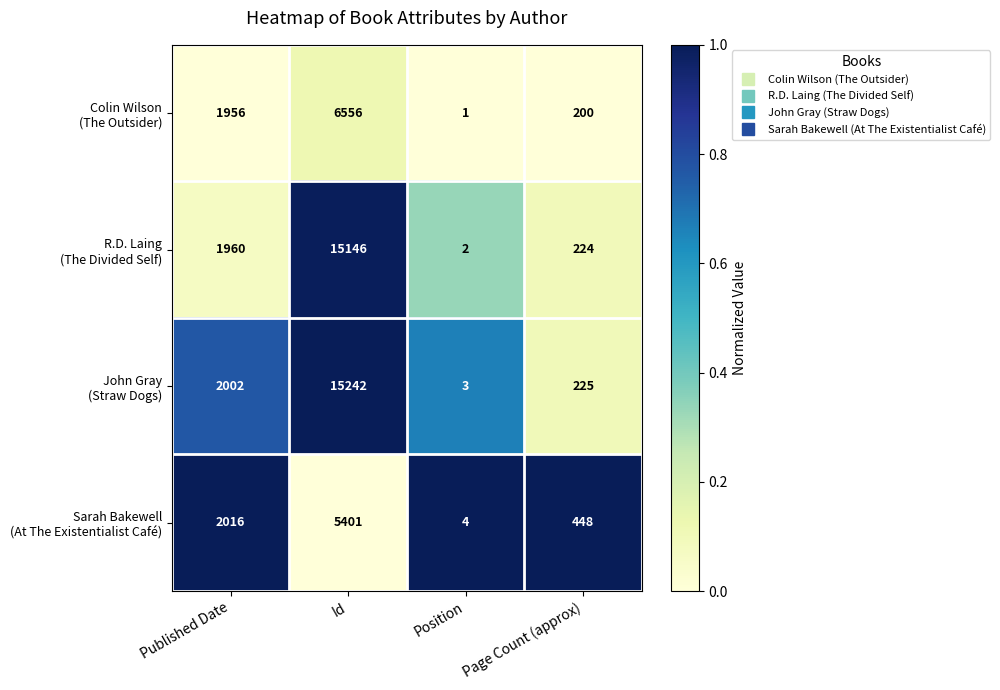

Count the number of categories in the chart.

4